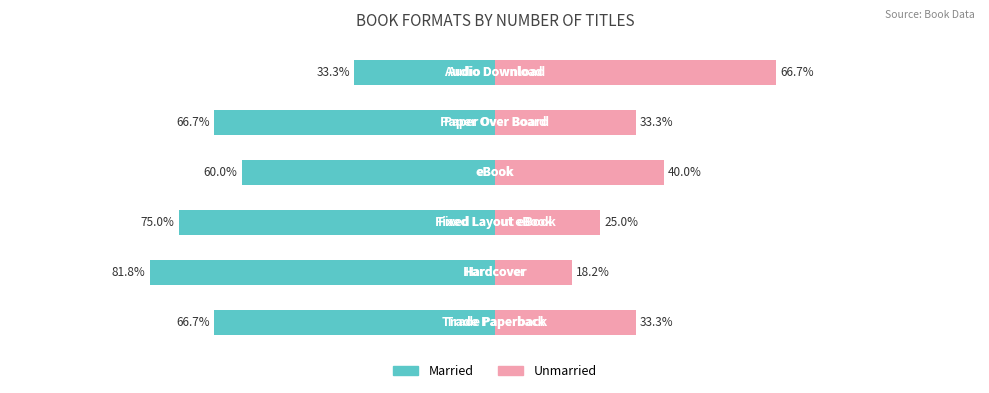

The Unmarried series shows 110.5 at 5. True or false?

False